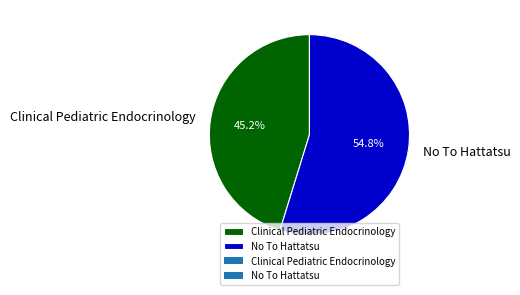

To the nearest percent, what percentage of the pie is No To Hattatsu?

55%